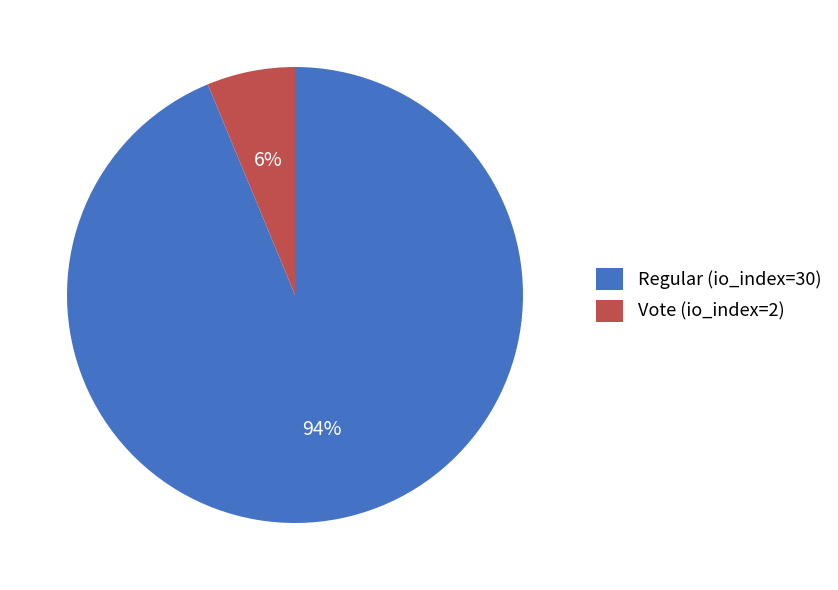

To the nearest percent, what is the combined percentage of Vote (io_index=2) and Regular (io_index=30)?

100%